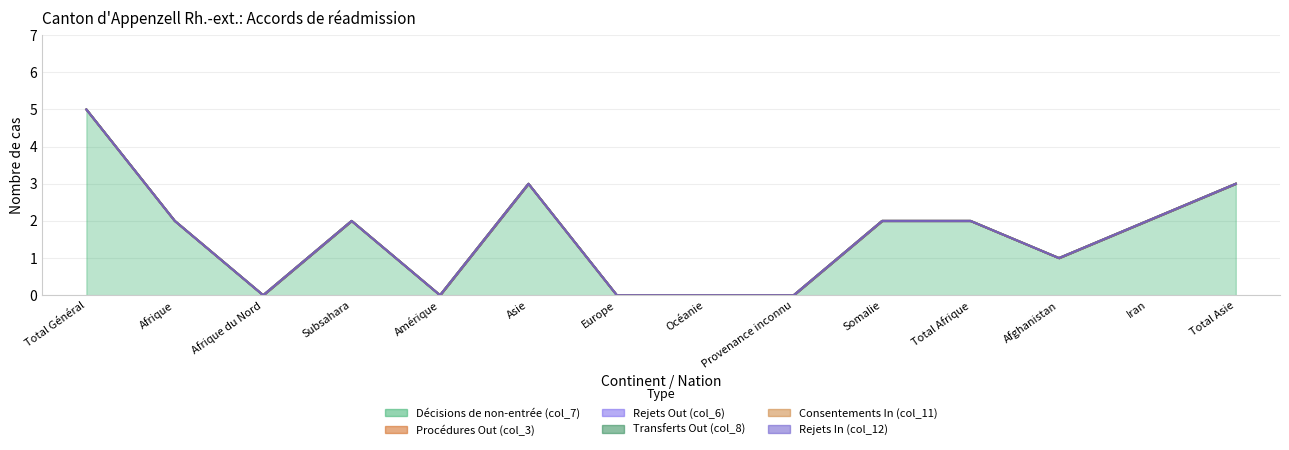

True or false: Transferts Out (col_8) and Décisions de non-entrée (col_7) cross at least once.

False